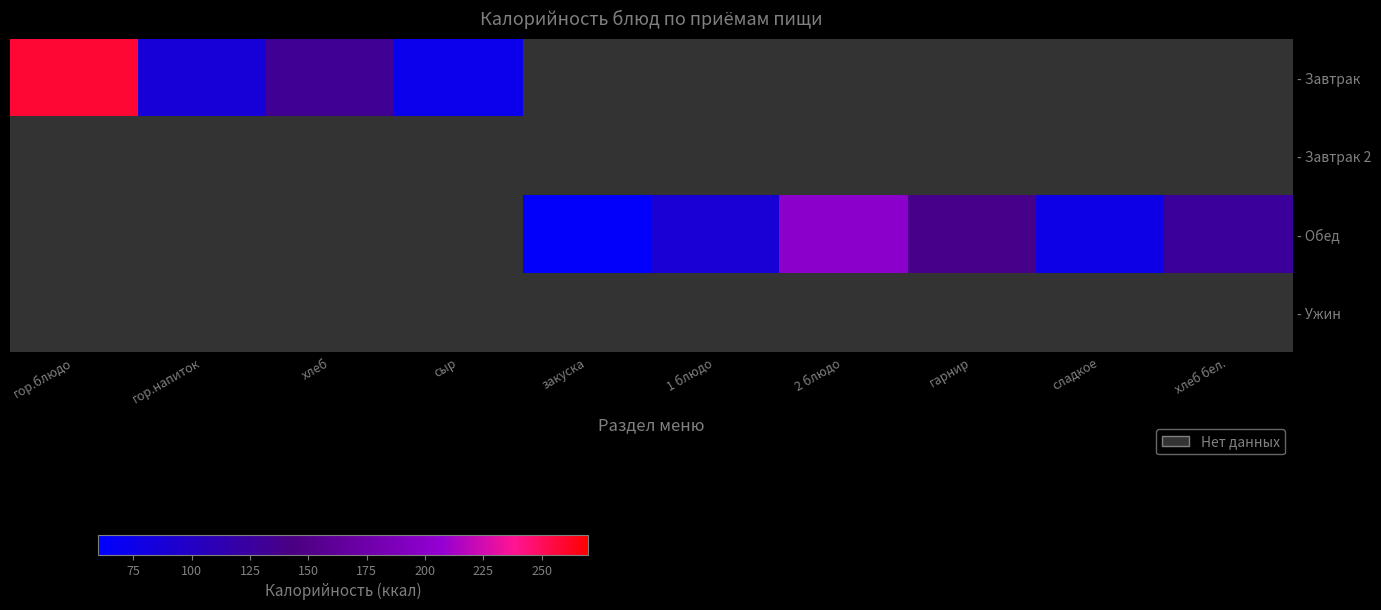

At how many categories does at least one series exceed 248?

1